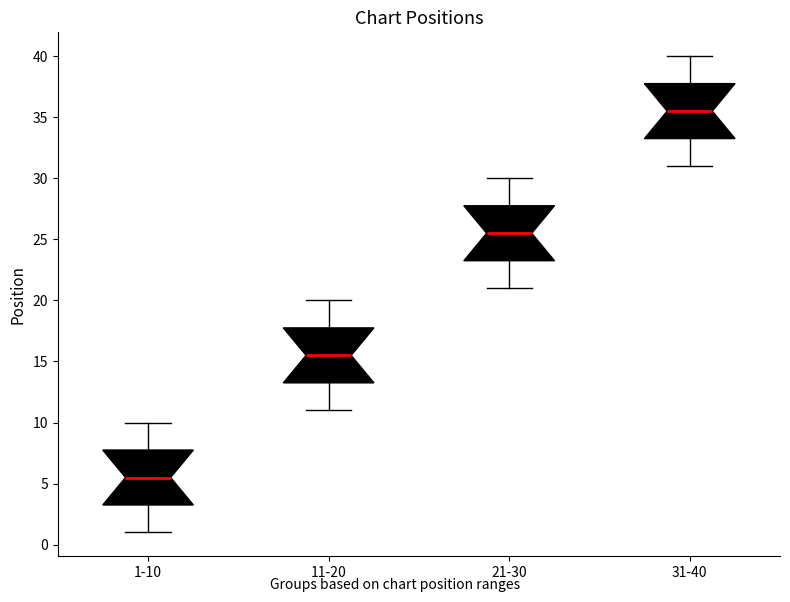

Where does the lower whisker of the box for 31-40 end on the y-axis? The values are not printed on the chart, so give them approximately, as read against the axis.

31.0